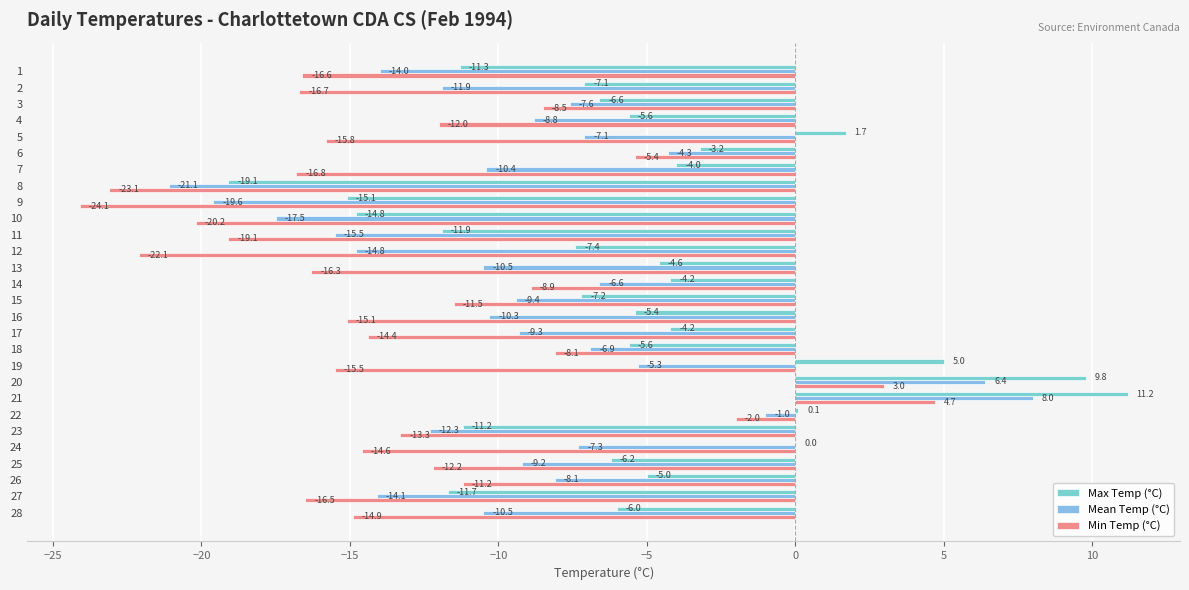

What is the highest value of the Max Temp (°C) series?

11.2